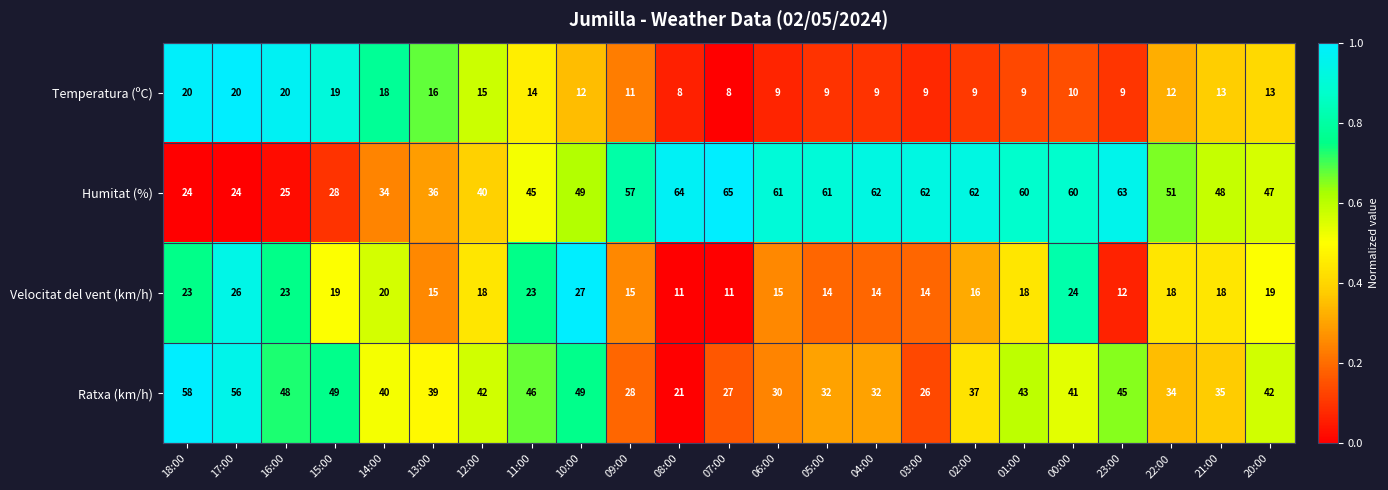

What is the greatest value displayed?

65